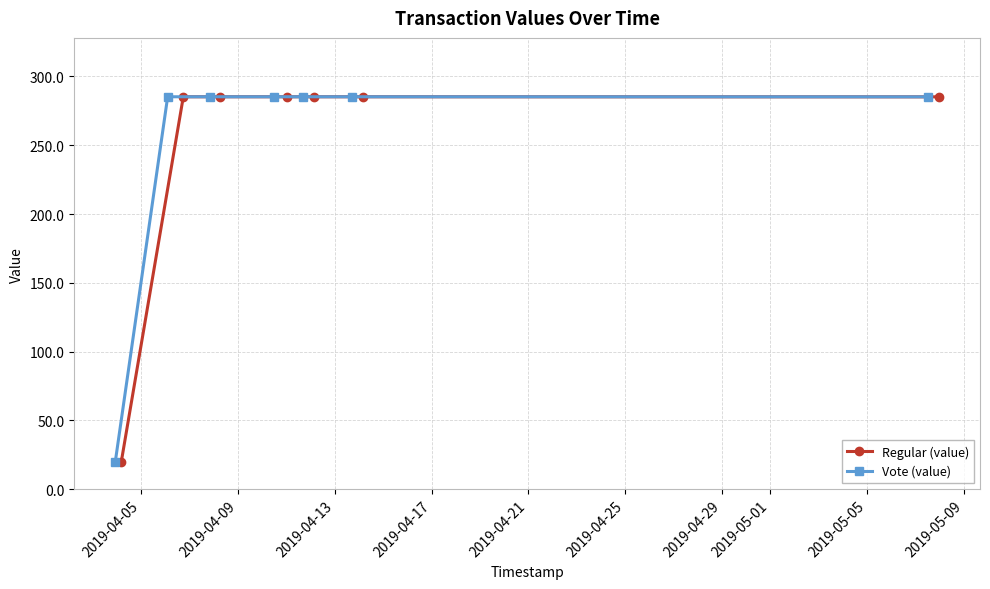

True or false: Regular (value) and Vote (value) cross at least once.

False